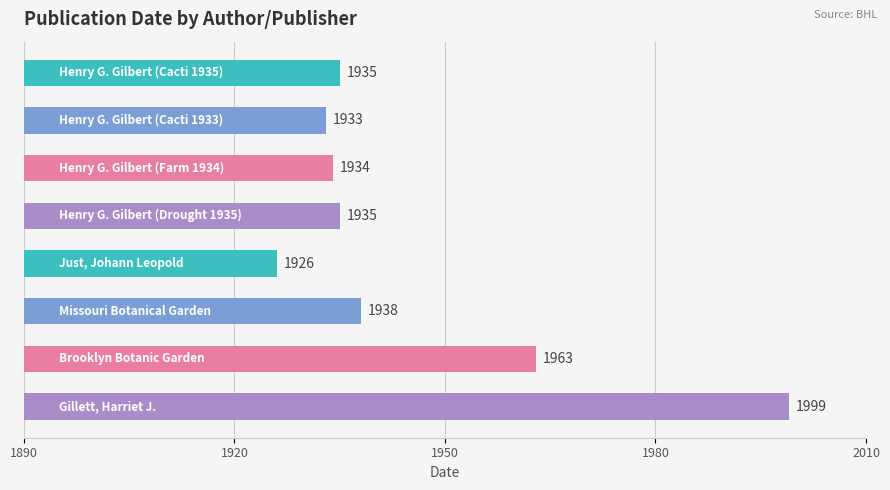

What is the sum of all values?

15563